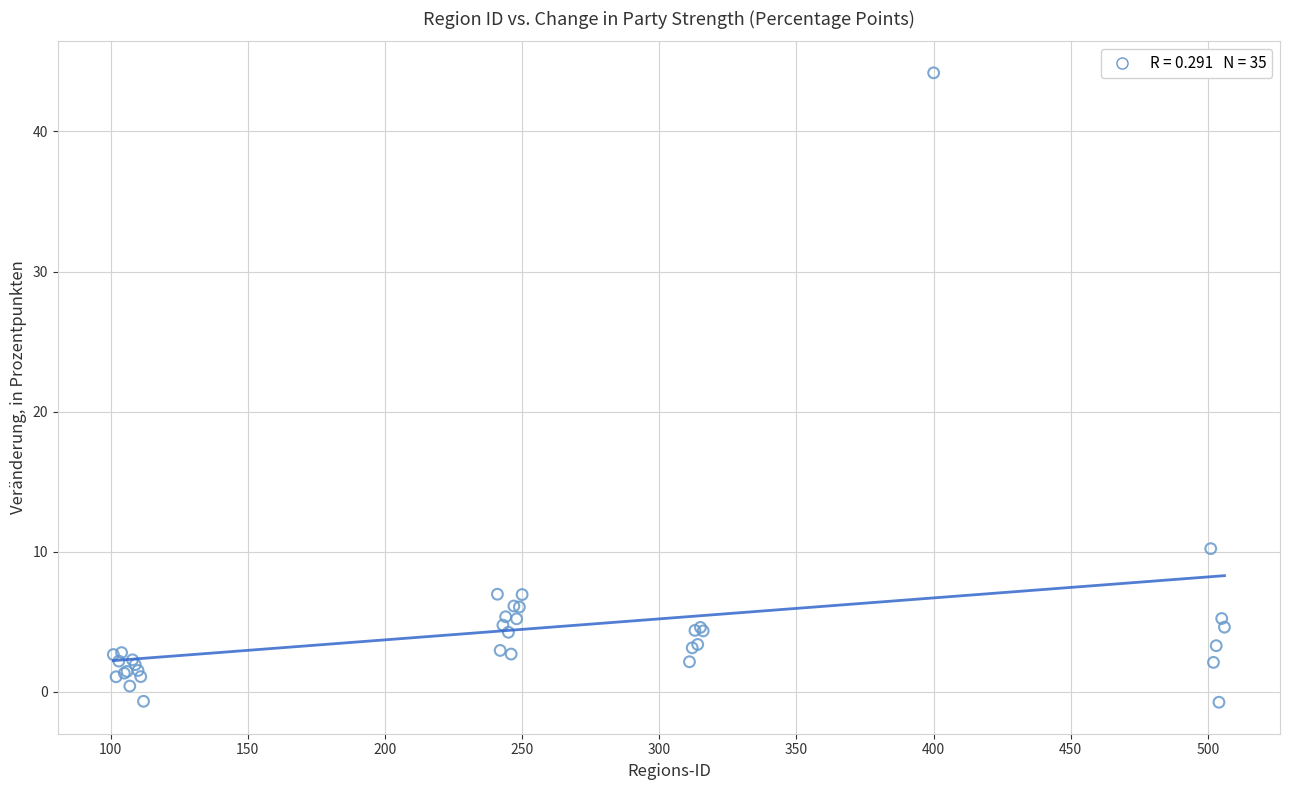

What Y value in the scatter plot is closest to 21?

10.2